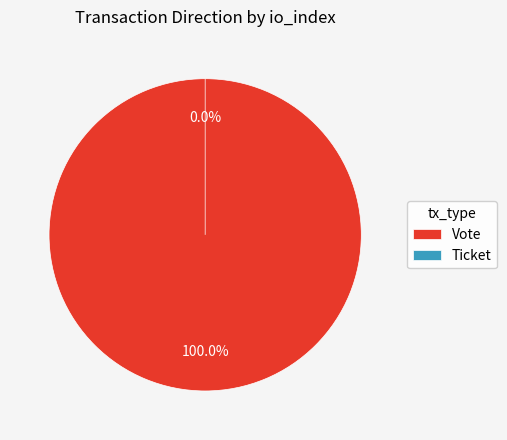

Which category has the biggest portion of the pie?

Vote